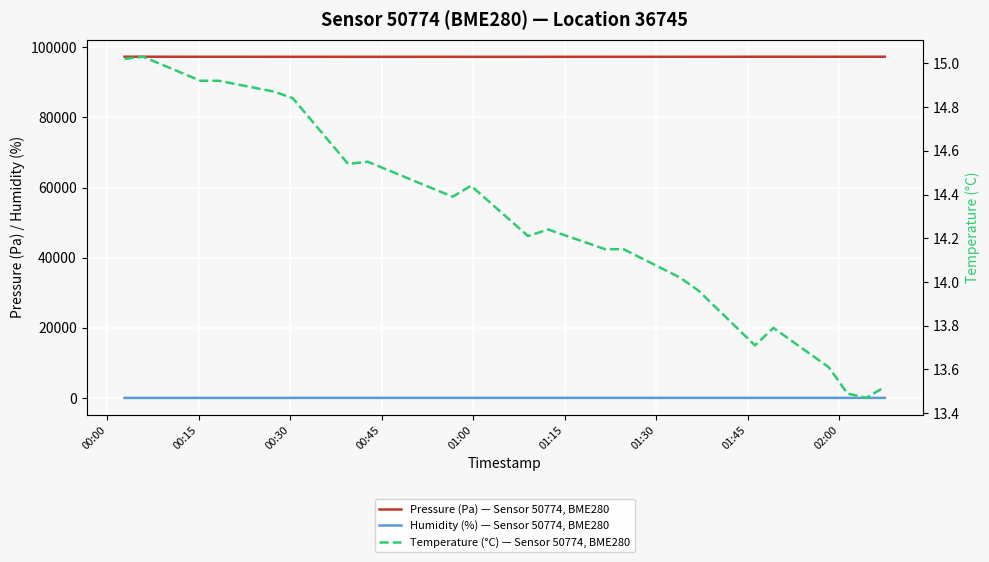

True or false: Temperature (°C) — Sensor 50774, BME280 and Pressure (Pa) — Sensor 50774, BME280 intersect in this chart.

False